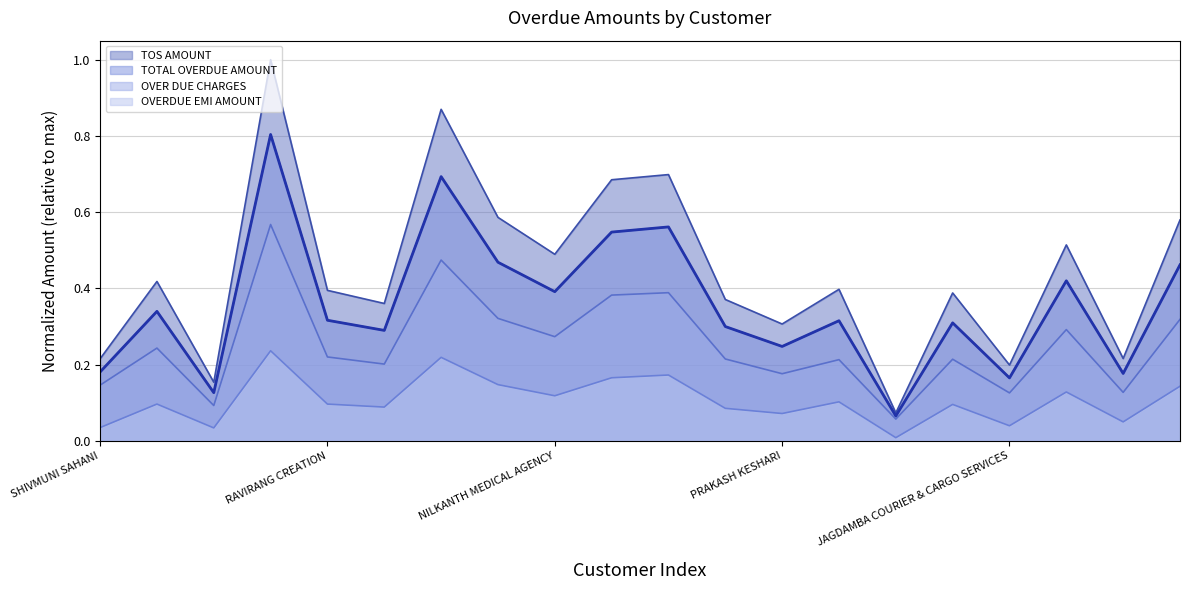

True or false: TOS AMOUNT and OVERDUE EMI AMOUNT cross at least once.

False